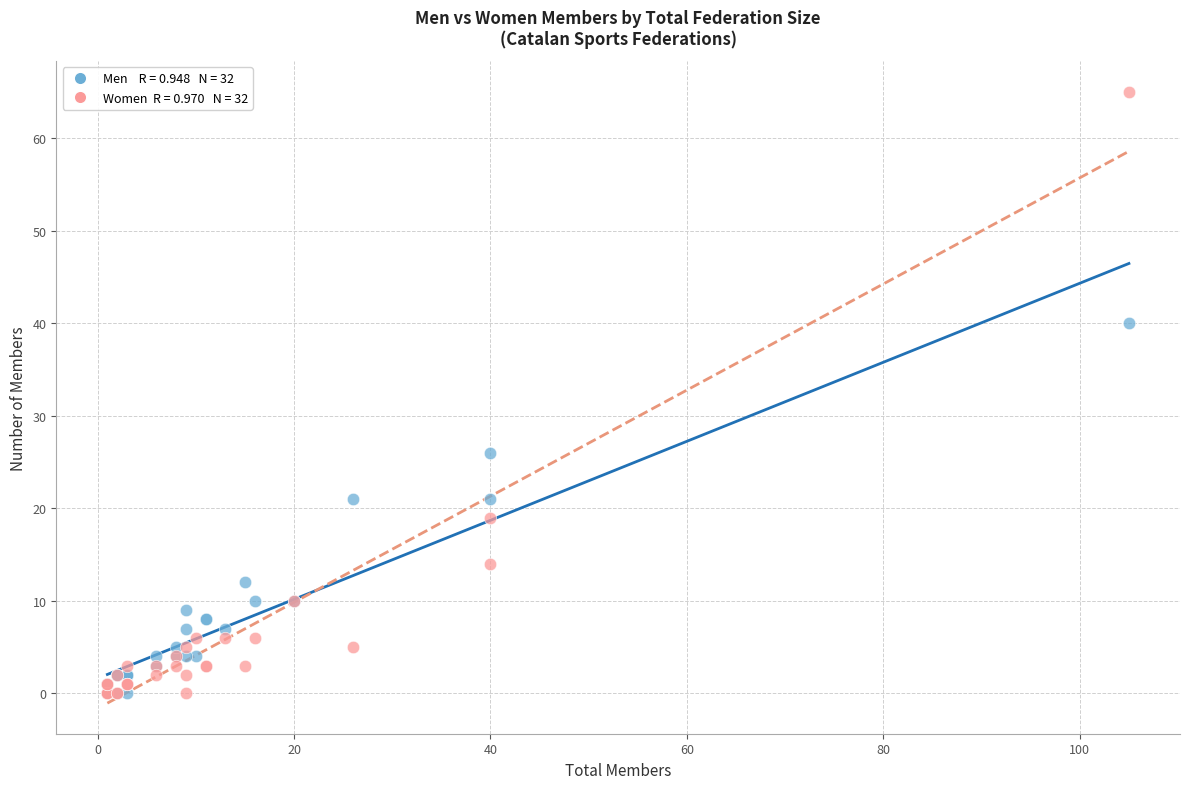

Across all series, what Y value is closest to 32?

26